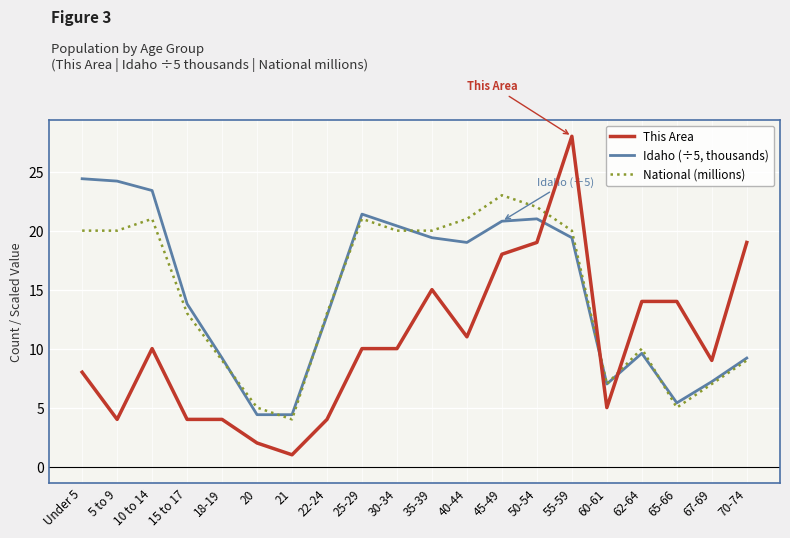

Reading left to right, list all the values displayed in this chart.

This Area: Under 5=8.0	5 to 9=4.0	10 to 14=10.0	15 to 17=4.0	18-19=4.0	20=2.0	21=1.0	22-24=4.0	25-29=10.0	30-34=10.0	35-39=15.0	40-44=11.0	45-49=18.0	50-54=19.0	55-59=28.0	60-61=5.0	62-64=14.0	65-66=14.0	67-69=9.0	70-74=19.0
Idaho (÷5, thousands): Under 5=24.4	5 to 9=24.2	10 to 14=23.4	15 to 17=13.8	18-19=9.2	20=4.4	21=4.4	22-24=12.8	25-29=21.4	30-34=20.4	35-39=19.4	40-44=19.0	45-49=20.8	50-54=21.0	55-59=19.4	60-61=7.0	62-64=9.6	65-66=5.4	67-69=7.2	70-74=9.2
National (millions): Under 5=20.0	5 to 9=20.0	10 to 14=21.0	15 to 17=13.0	18-19=9.0	20=5.0	21=4.0	22-24=13.0	25-29=21.0	30-34=20.0	35-39=20.0	40-44=21.0	45-49=23.0	50-54=22.0	55-59=20.0	60-61=7.0	62-64=10.0	65-66=5.0	67-69=7.0	70-74=9.0